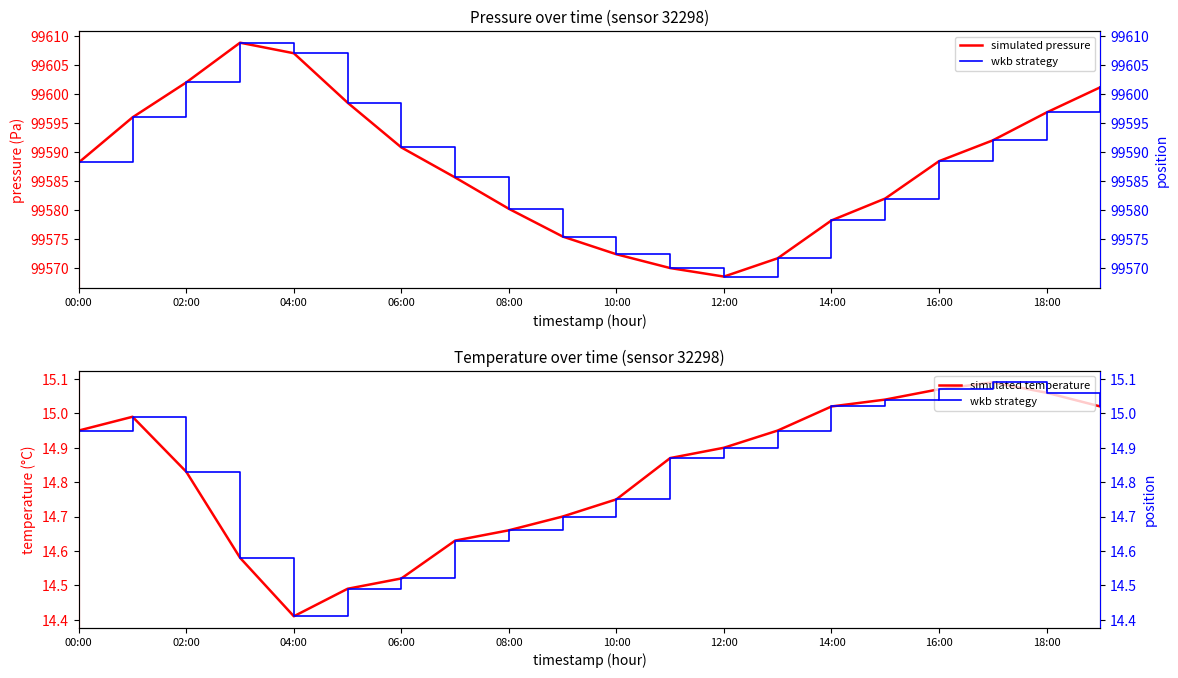

Is it true that wkb strategy equals 15.0 at 15?

True